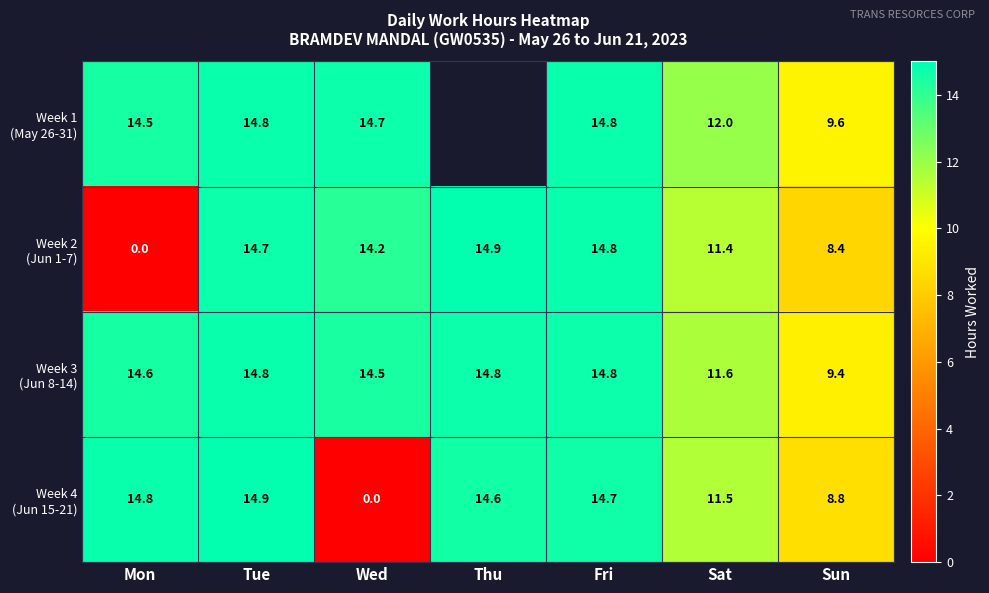

How many data points does each series have?

7